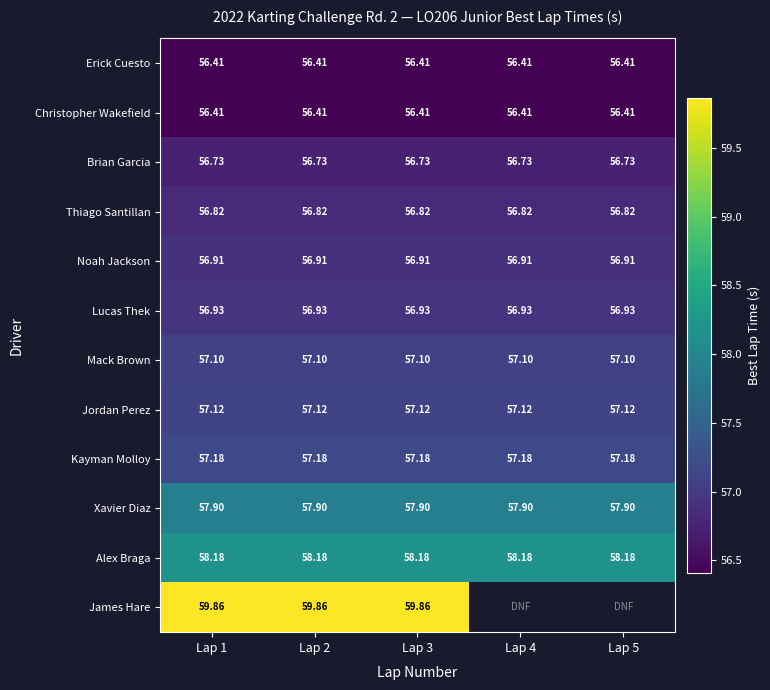

What is the sum of the Christopher Wakefield values at Lap 2 and Lap 3?

112.8